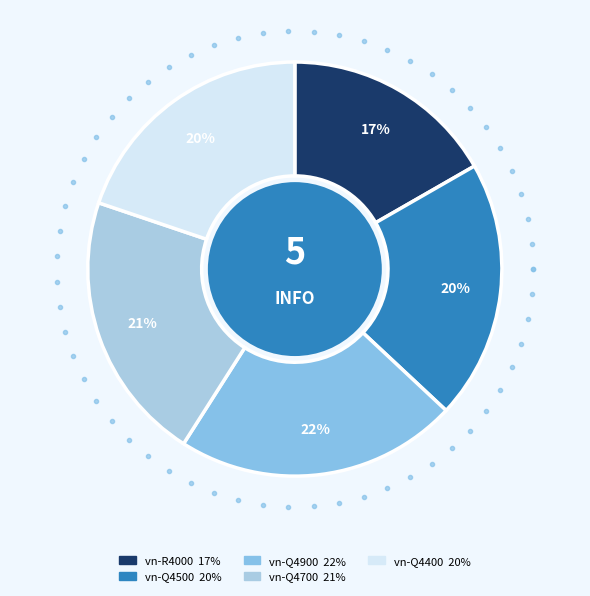

Count the number of slices in the pie.

5